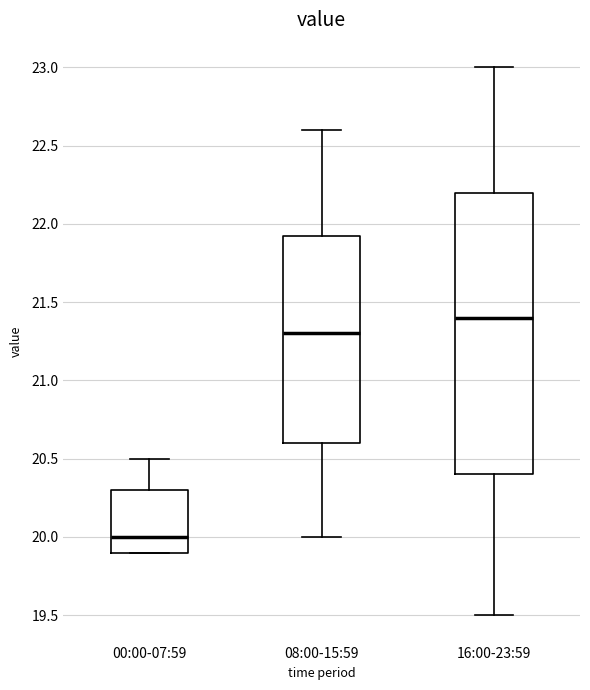

Reading left to right, transcribe this box plot: for each box, give where its median line is, the range the box spans, and where its two whiskers end, as read against the y-axis. The values are not printed on the chart, so give them approximately, as read against the axis.

00:00-07:59: median 20.00, box 19.90 to 20.30, whiskers 19.90 to 20.50
08:00-15:59: median 21.30, box 20.60 to 21.95, whiskers 20.00 to 22.60
16:00-23:59: median 21.40, box 20.40 to 22.20, whiskers 19.50 to 23.00